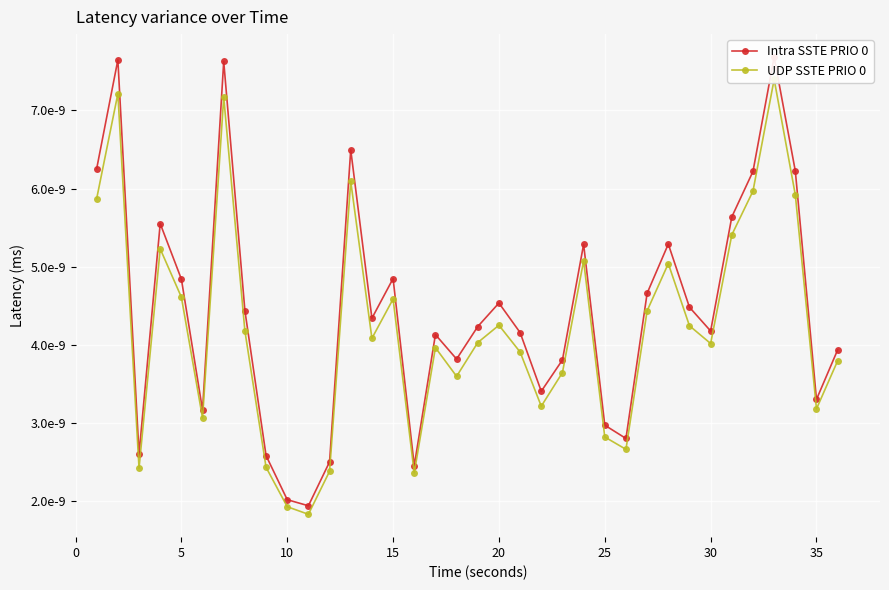

True or false: Intra SSTE PRIO 0 and UDP SSTE PRIO 0 intersect in this chart.

False